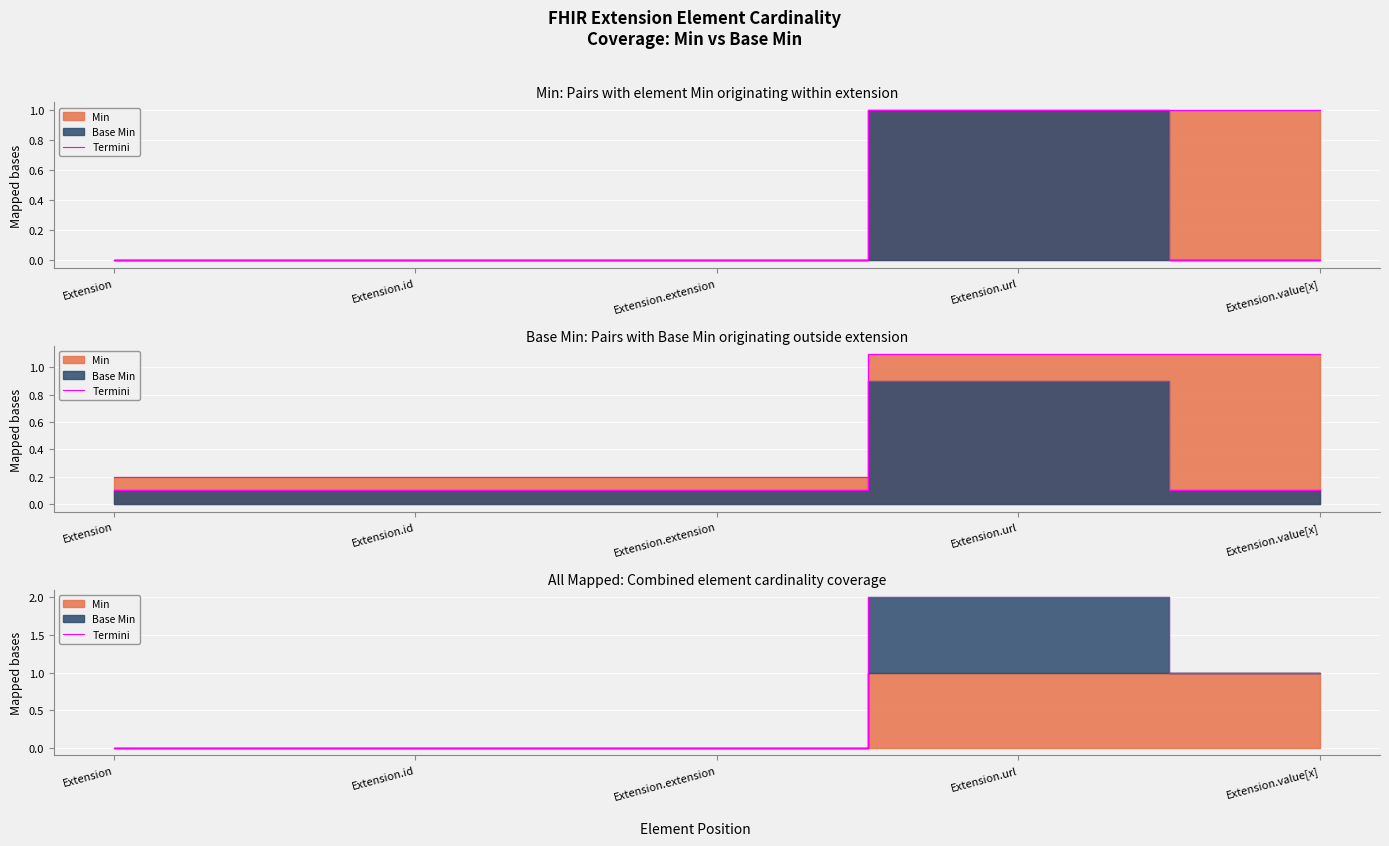

Reading left to right, list all the values displayed in this chart.

0	0	0	2	1